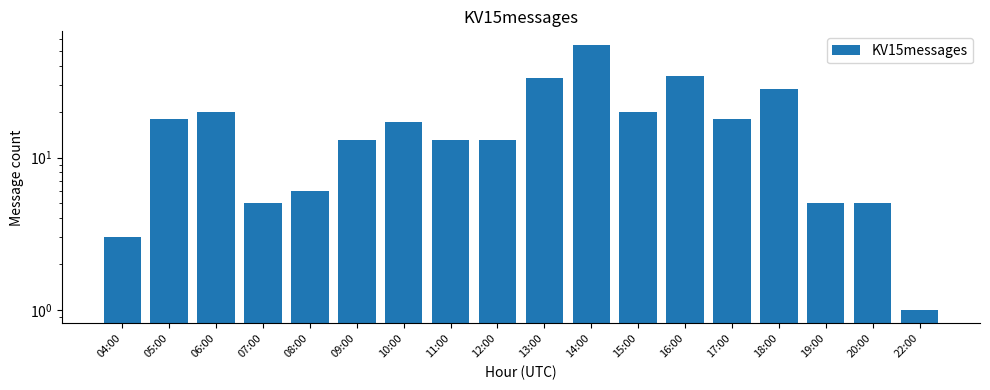

How many distinct data groups are displayed?

1